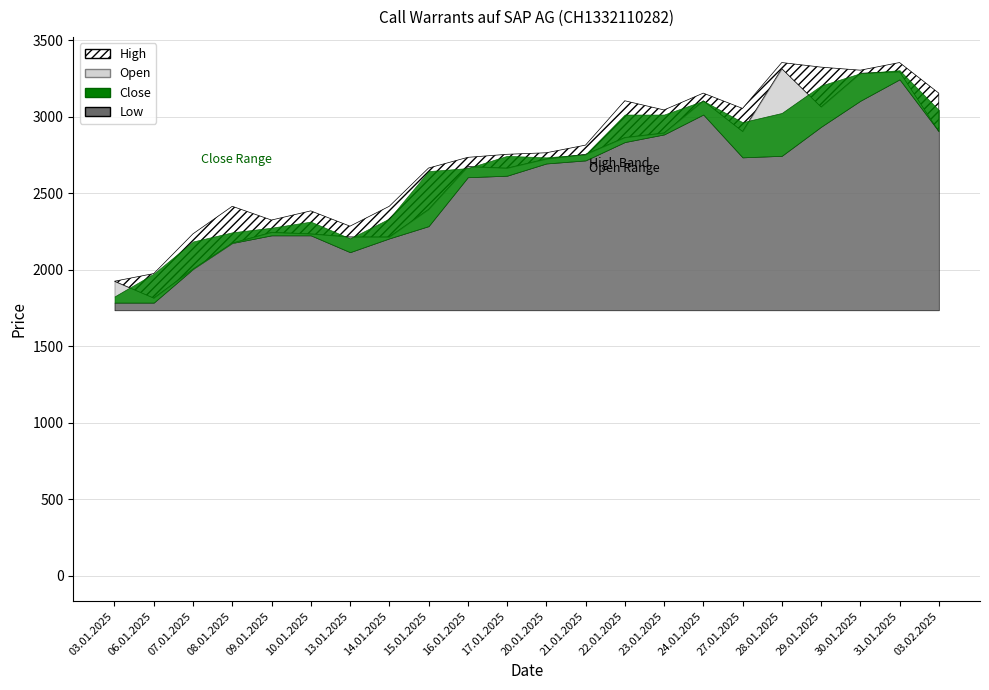

Where is the first local minimum for High?

09.01.2025